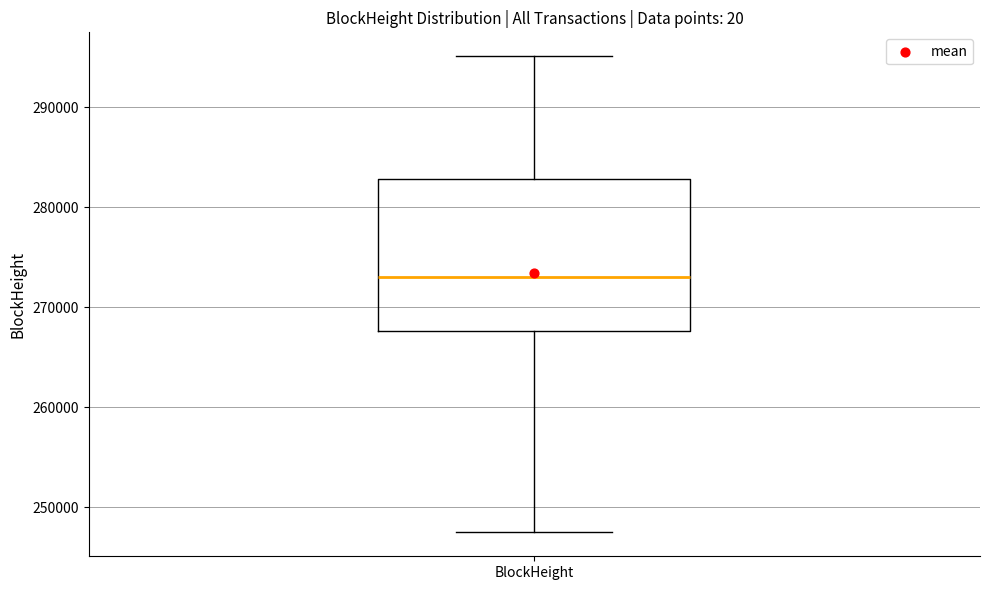

Where is the lower edge of the box for BlockHeight on the y-axis? The values are not printed on the chart, so give them approximately, as read against the axis.

268000